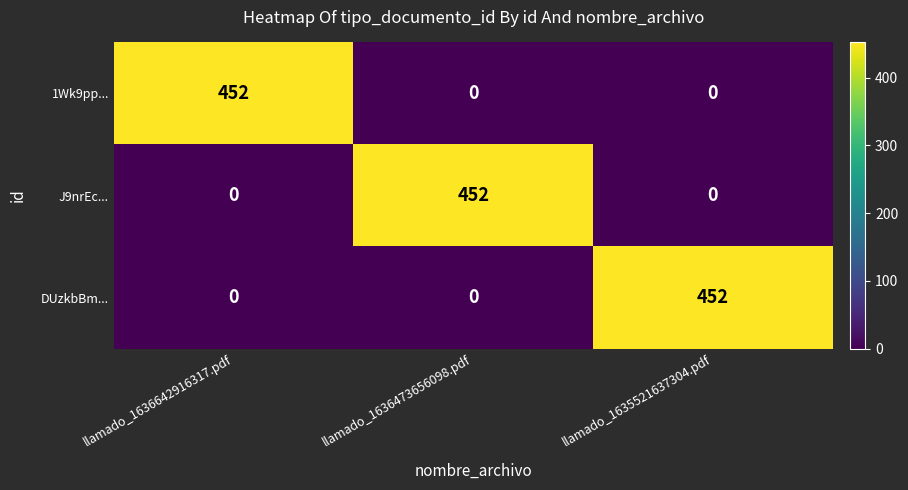

What is the total value across all series at llamado_1636473656098.pdf?

452